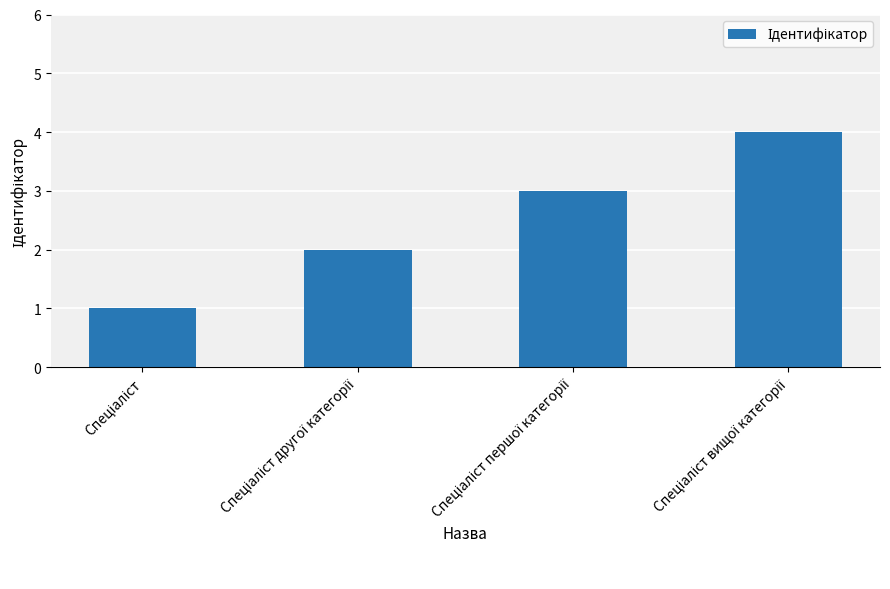

What is the difference between the maximum and minimum values?

3